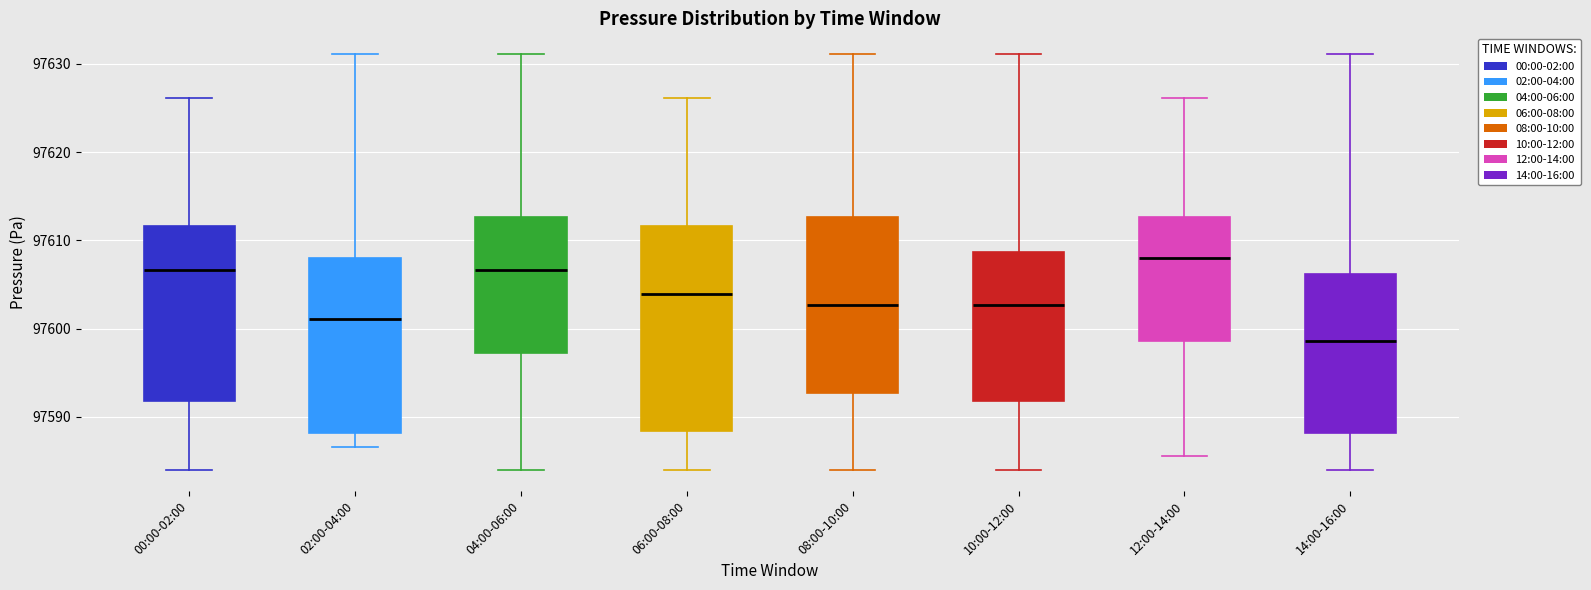

Where does the upper whisker of the box for 08:00-10:00 end on the y-axis? The values are not printed on the chart, so give them approximately, as read against the axis.

97631